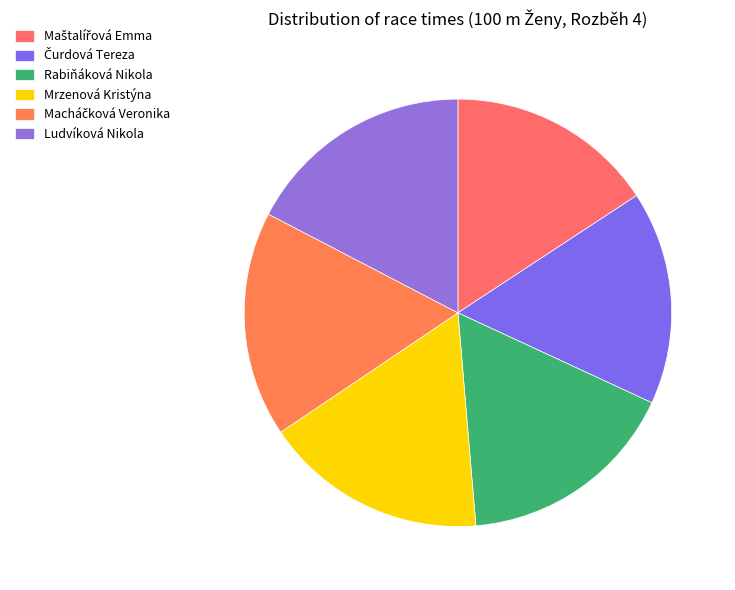

How much of the chart is everything except Macháčková Veronika?

82.9%